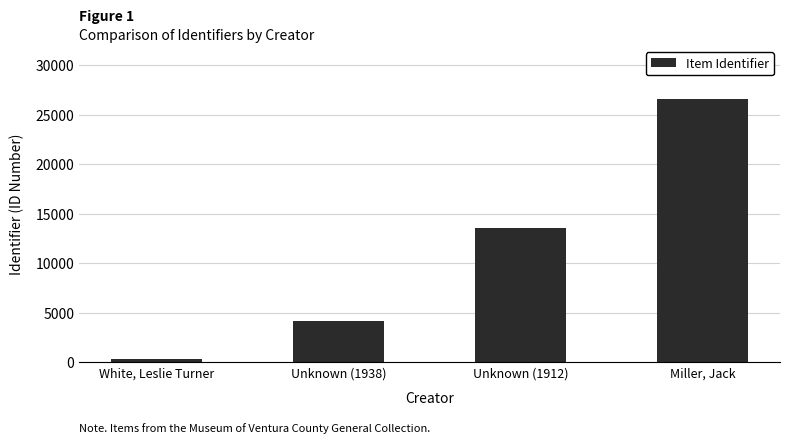

Does the chart contain any negative values?

No